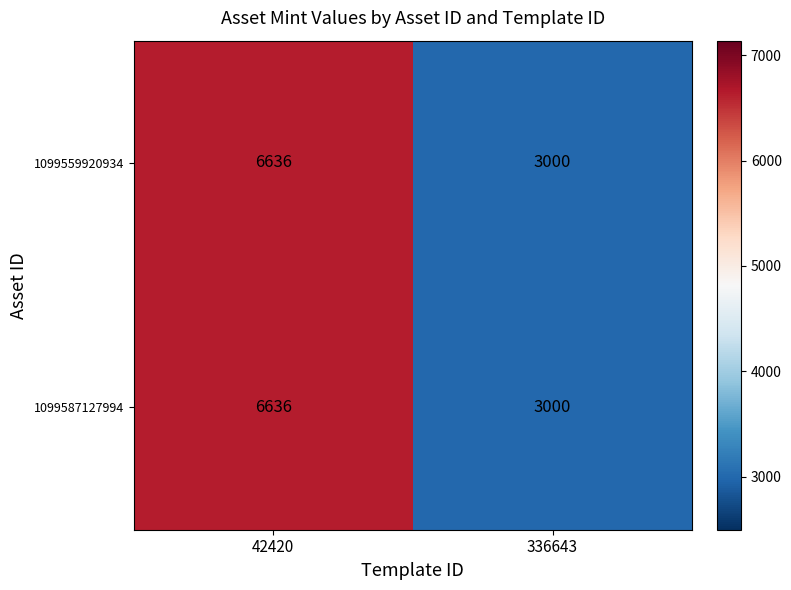

At how many categories does at least one series exceed 5554?

1